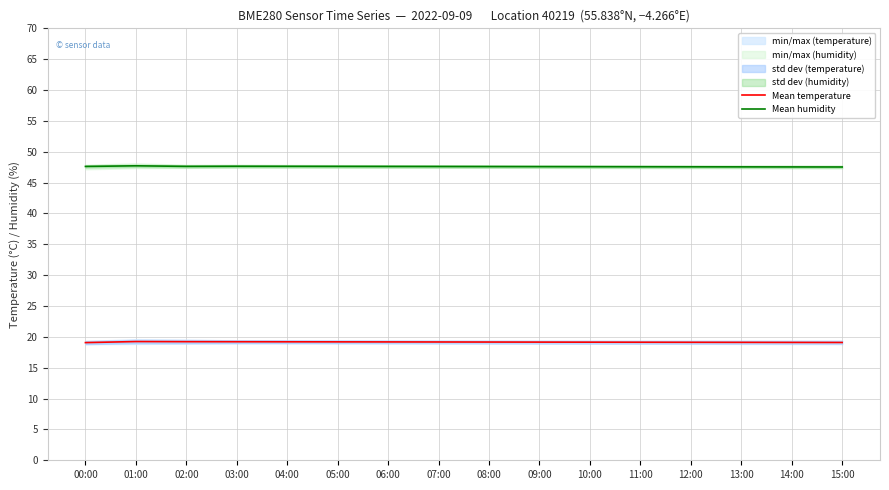

How many data points does each series have?

16